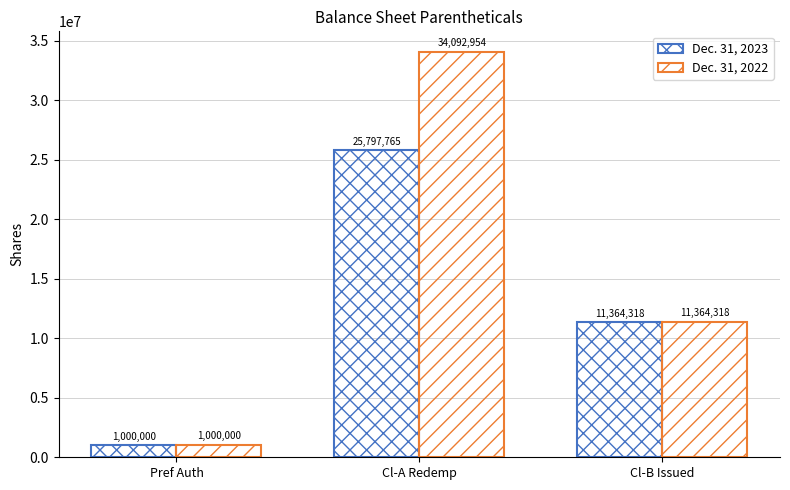

What is the difference between the Dec. 31, 2023 values at Cl-B Issued and Cl-A Redemp?

14433447